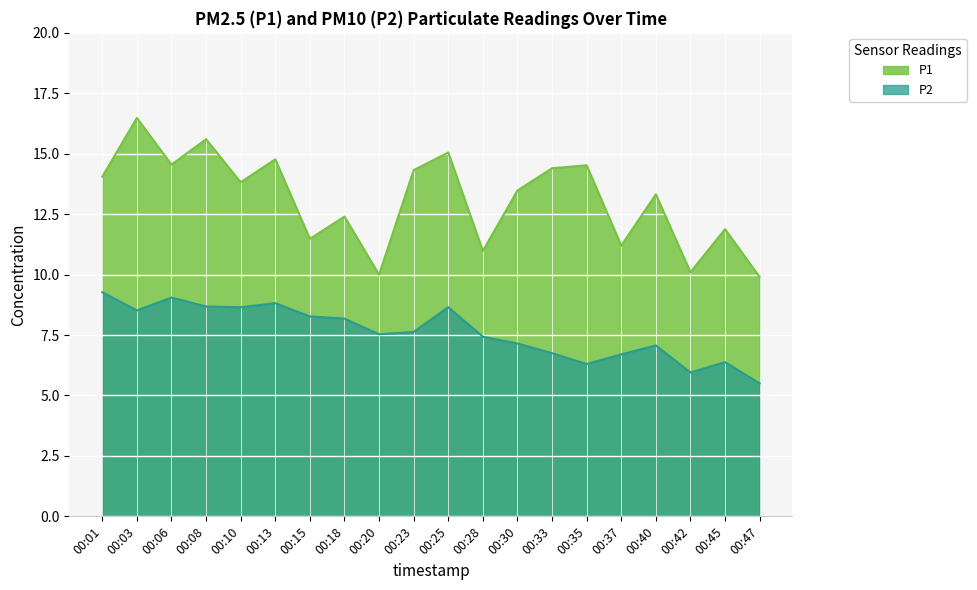

Reading left to right, extract all data points from this chart.

P1: 00:01=14.1	00:03=16.5	00:06=14.6	00:08=15.6	00:10=13.8	00:13=14.8	00:15=11.5	00:18=12.4	00:20=10.0	00:23=14.3	00:25=15.1	00:28=11.0	00:30=13.5	00:33=14.4	00:35=14.5	00:37=11.2	00:40=13.3	00:42=10.1	00:45=11.9	00:47=9.9
P2: 00:01=9.3	00:03=8.5	00:06=9.1	00:08=8.7	00:10=8.7	00:13=8.8	00:15=8.3	00:18=8.2	00:20=7.5	00:23=7.6	00:25=8.7	00:28=7.4	00:30=7.2	00:33=6.8	00:35=6.3	00:37=6.7	00:40=7.1	00:42=6.0	00:45=6.4	00:47=5.5